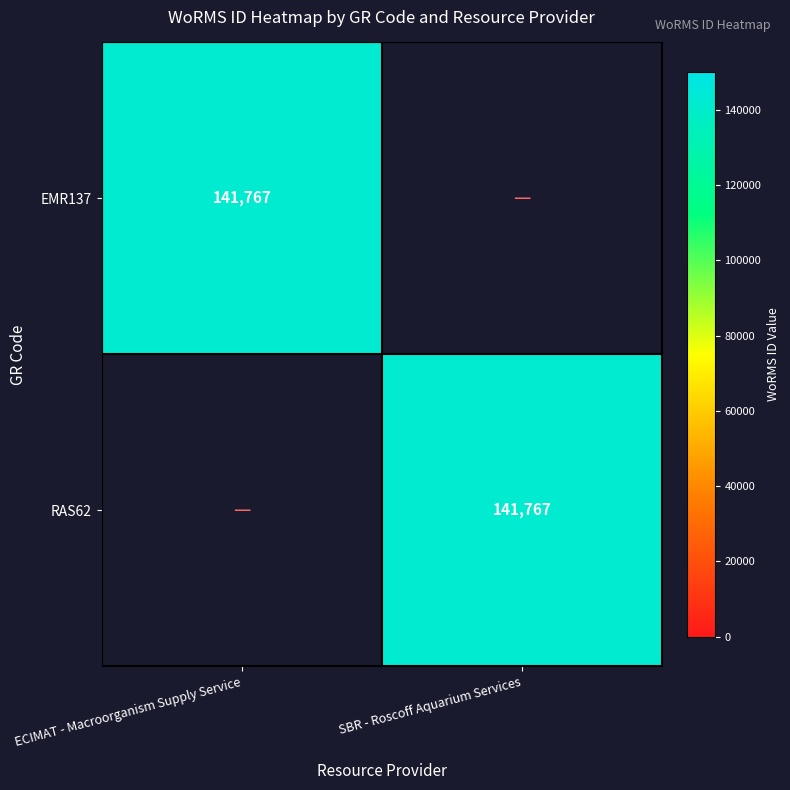

What is the greatest value displayed?

141767